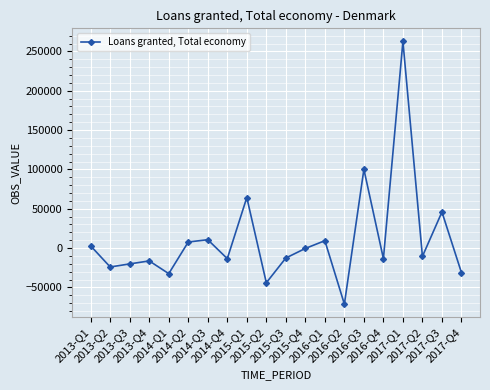

What is the value of the 18th point from the left?

-10541